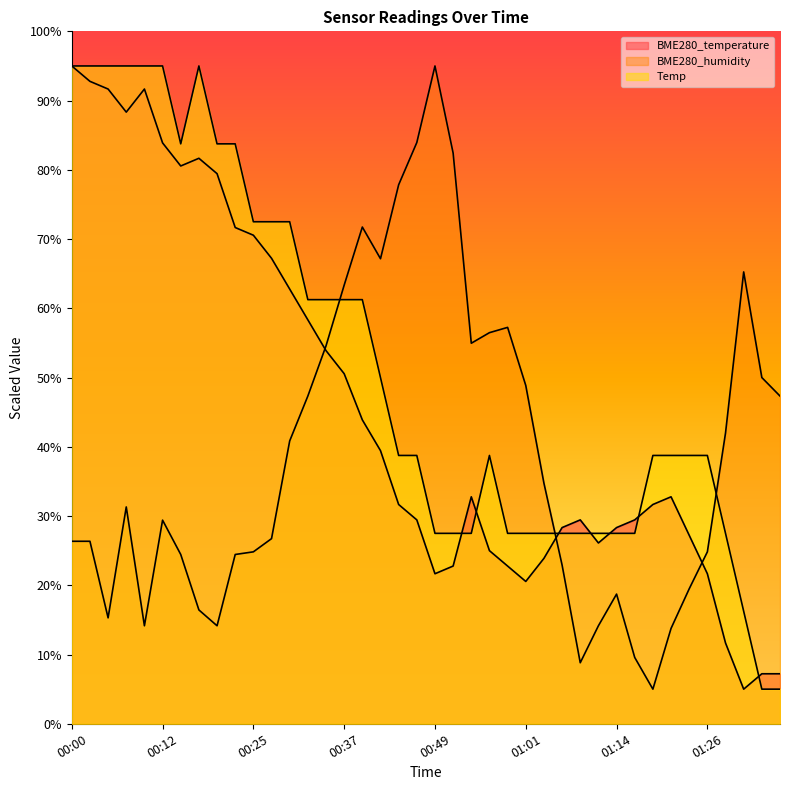

What is the sum of all BME280_temperature values?

1820.0